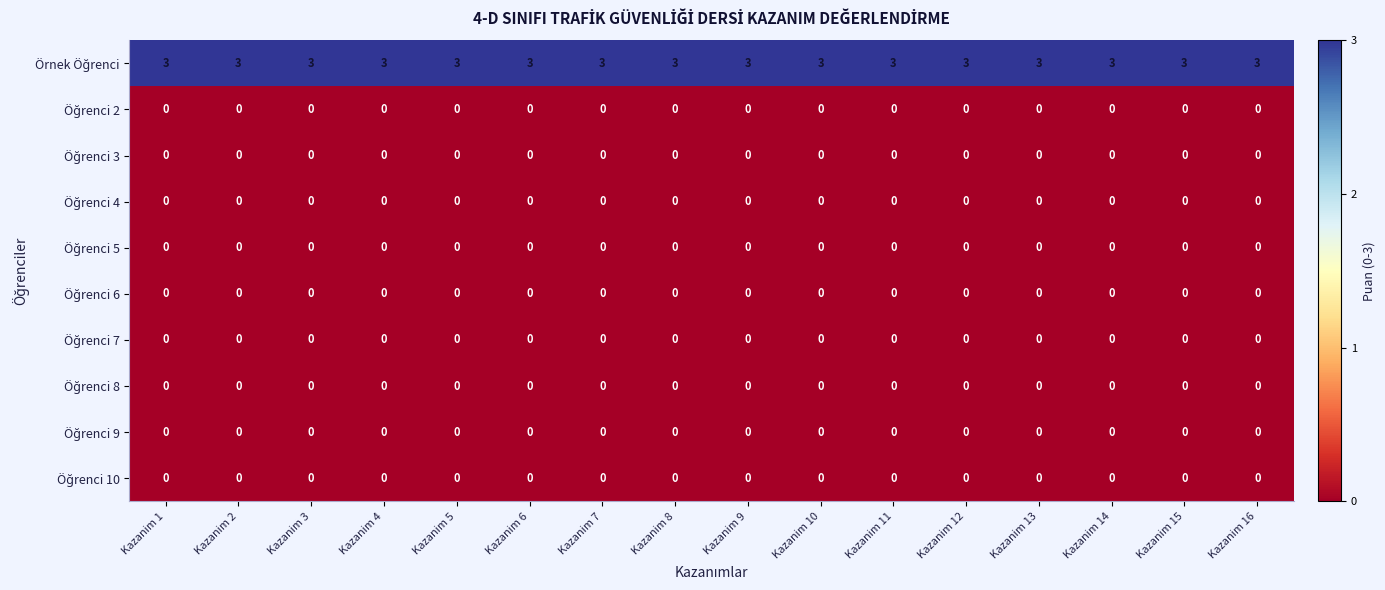

What is the total value across all series at Kazanim 9?

3